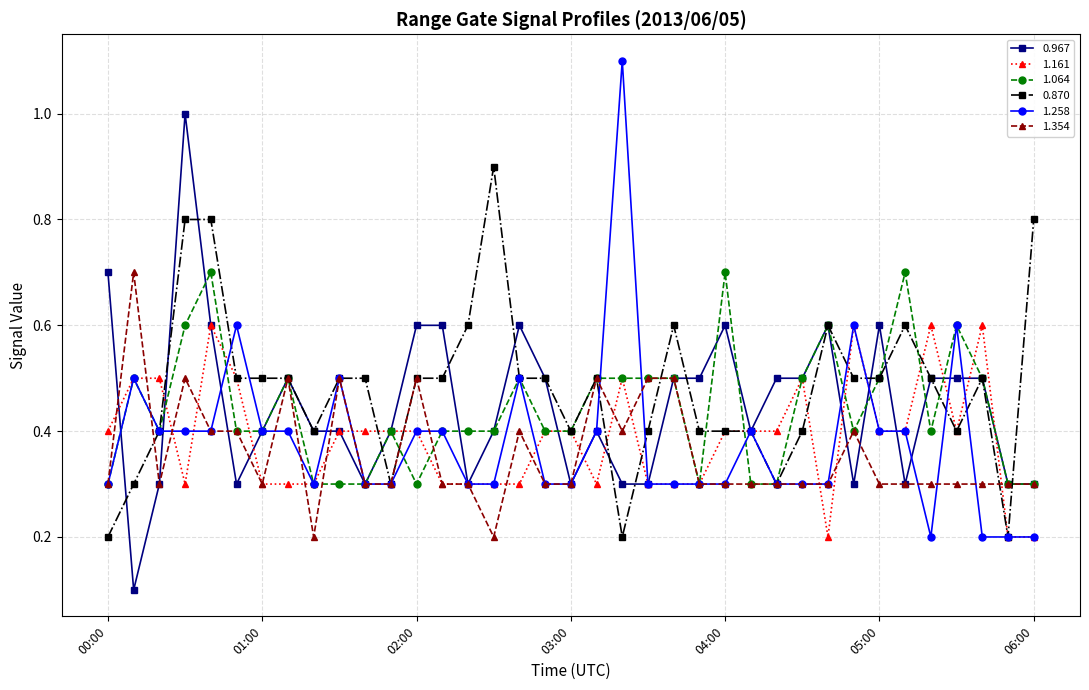

True or false: 1.161 has more than 2 interior local peaks.

True